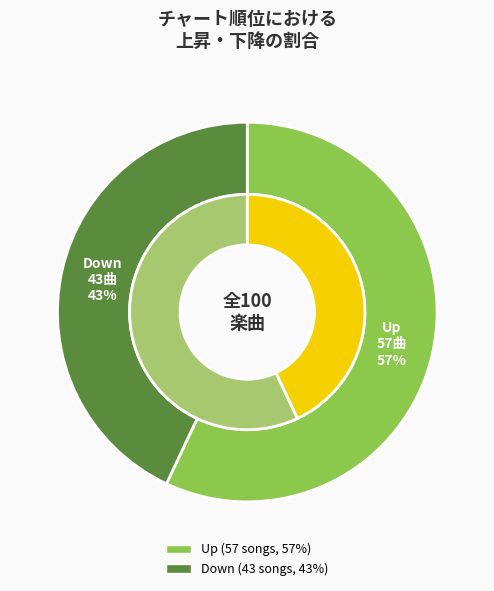

How many slices are in this pie chart?

2